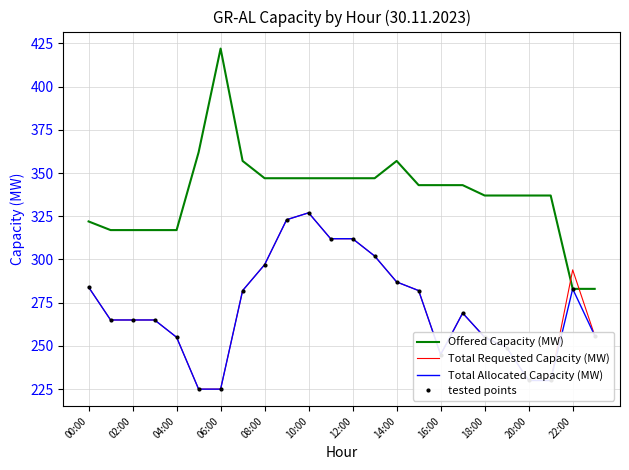

True or false: tested points and Offered Capacity (MW) intersect in this chart.

False